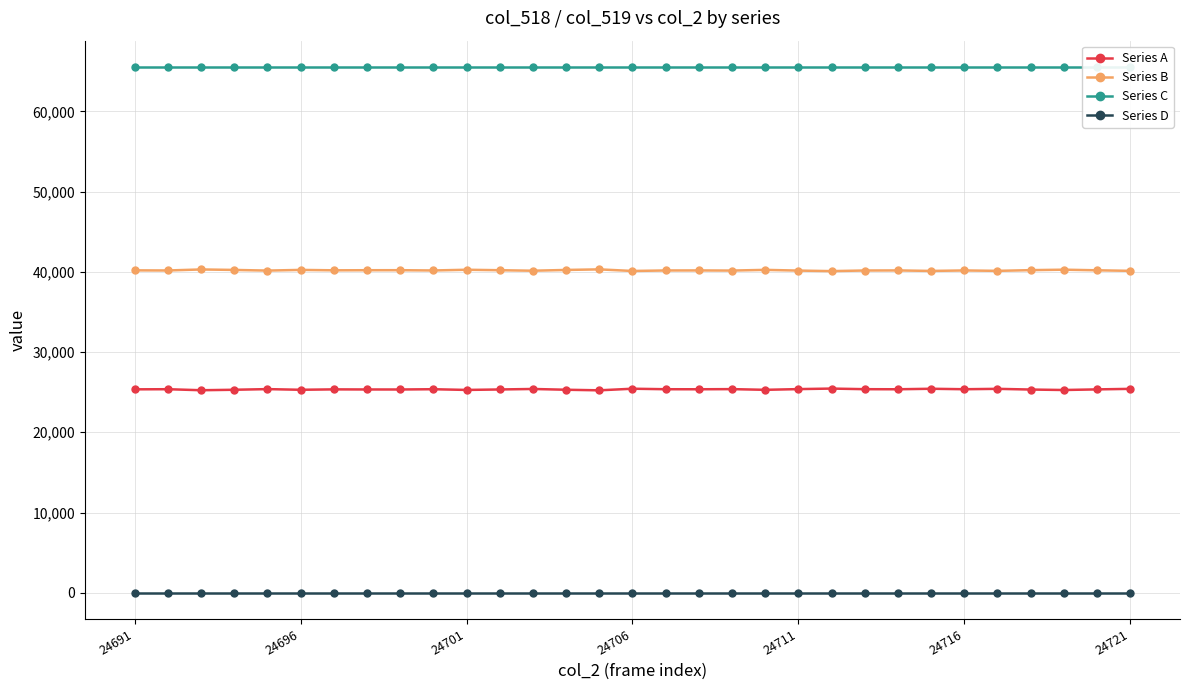

In Series B, how many points are higher than both neighbors (excluding endpoints)?

10